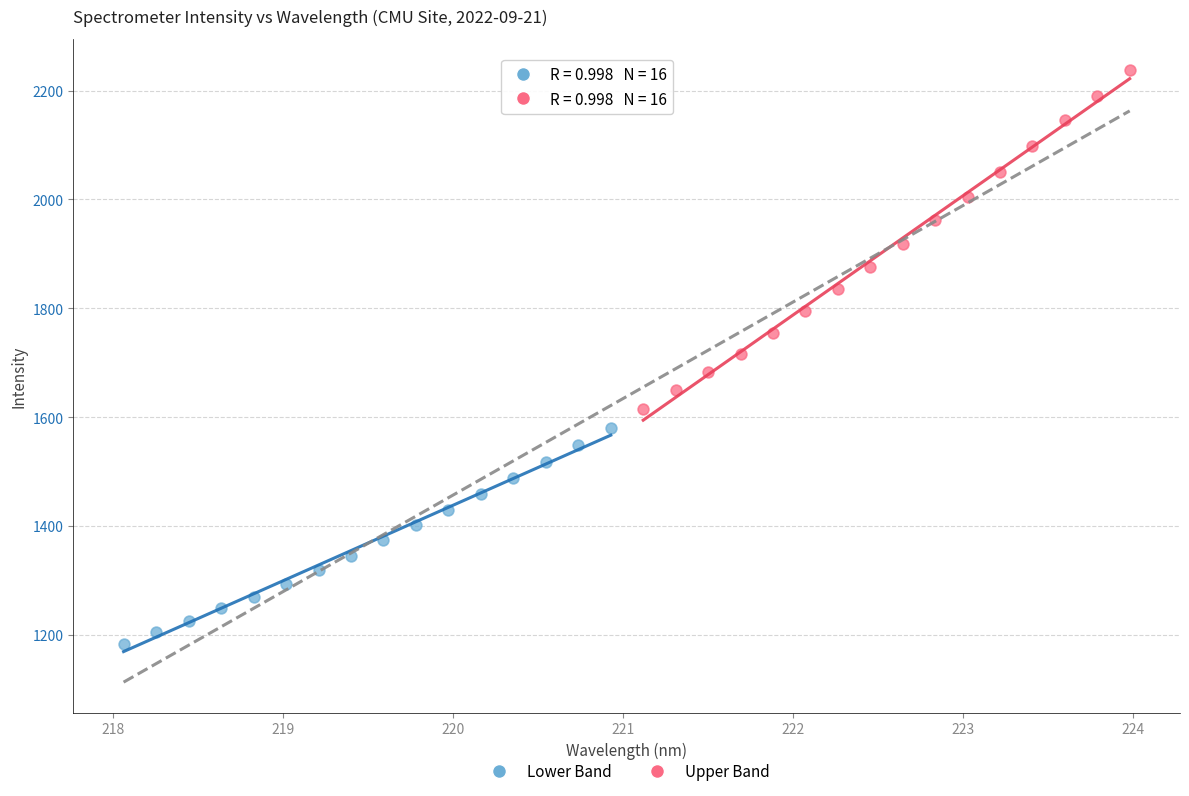

What are all the series names shown in the legend?

Lower Band, Upper Band